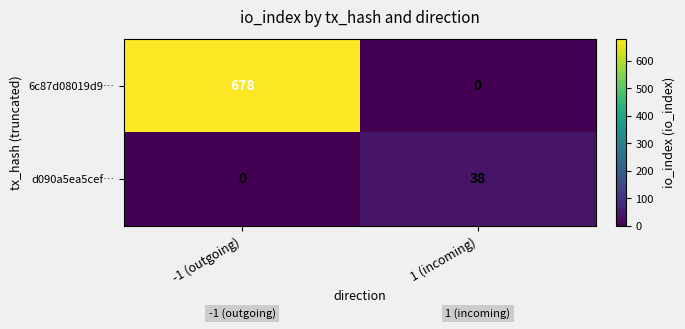

Which series has the largest range (max minus min)?

6c87d08019d9…